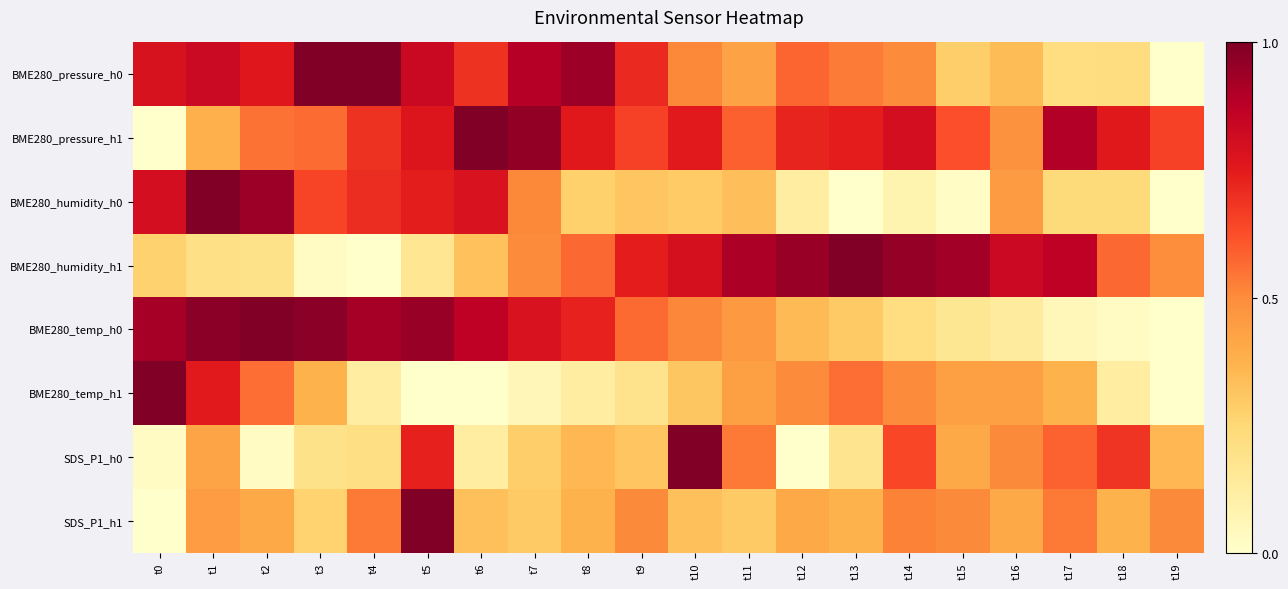

At t14, list the series in order from largest to smallest.

BME280_humidity_h1, BME280_pressure_h1, SDS_P1_h0, SDS_P1_h1, BME280_pressure_h0, BME280_temp_h1, BME280_temp_h0, BME280_humidity_h0